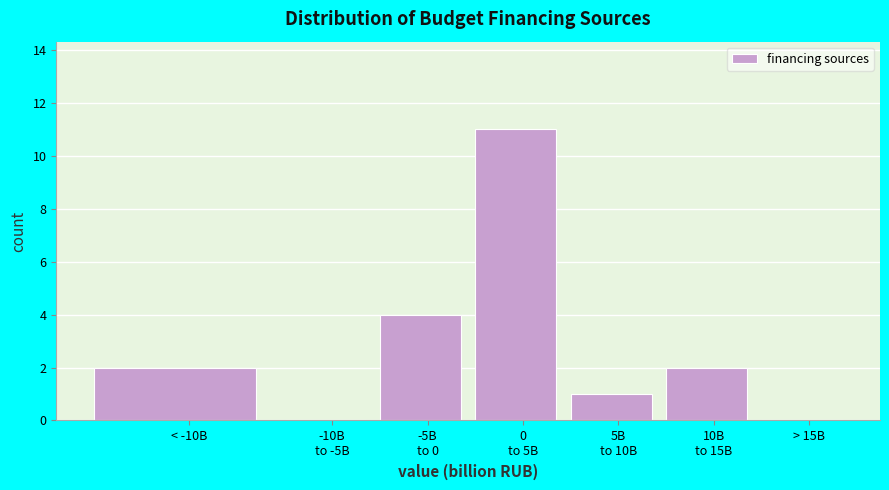

What is the sum of all values?

20